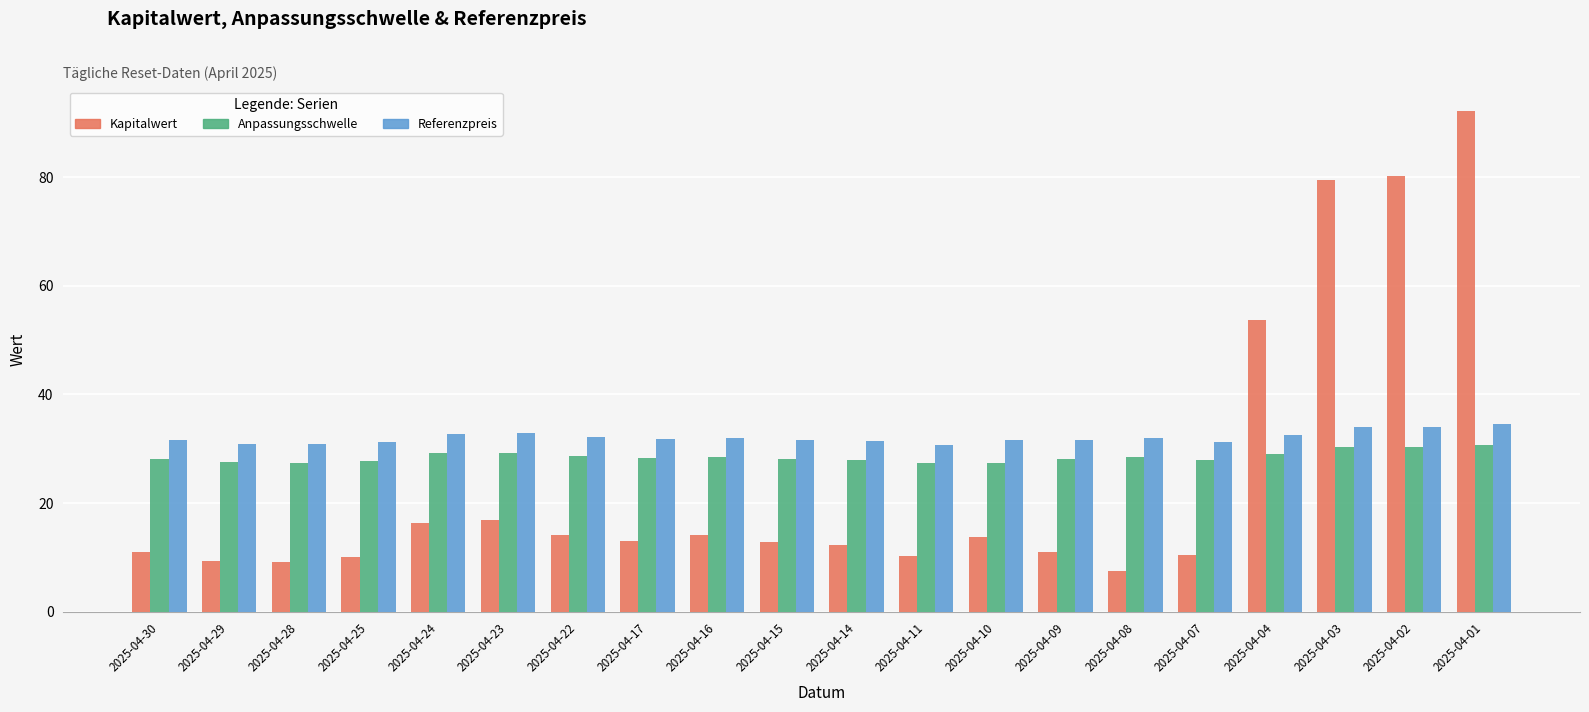

Is it true that Referenzpreis equals 31.5 at 2025-04-14?

True